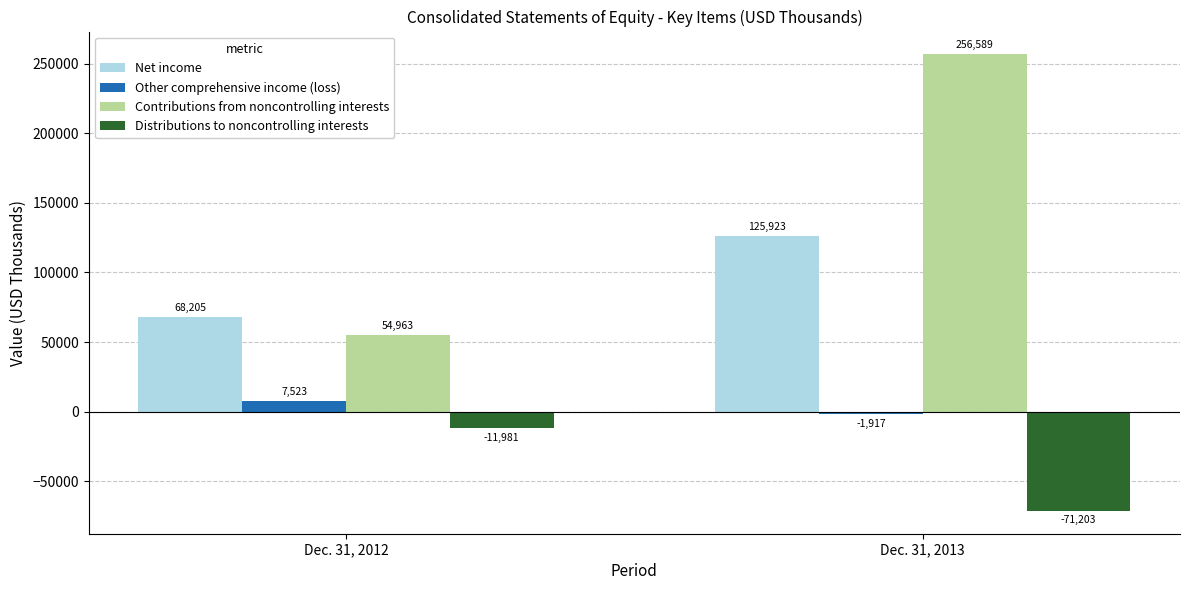

Reading right to left, what are all the values shown in this chart?

Net income: 125923	68205
Other comprehensive income (loss): -1917	7523
Contributions from noncontrolling interests: 256589	54963
Distributions to noncontrolling interests: -71203	-11981